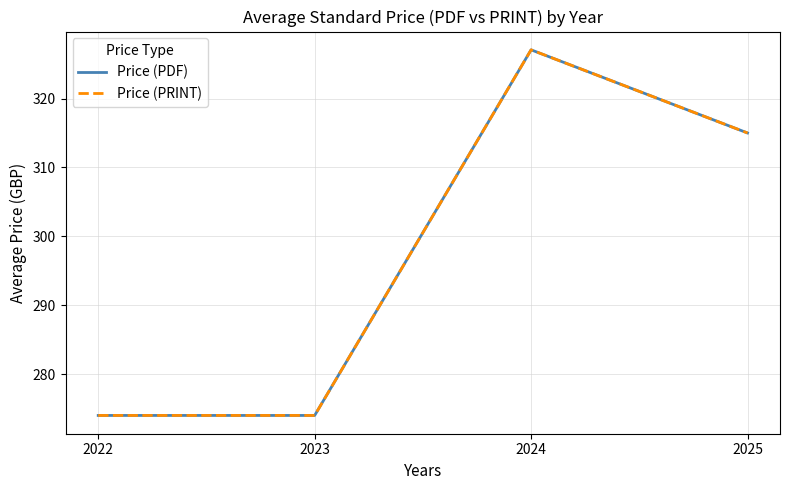

What is the value of the Price (PRINT) point at the 3rd from the left?

327.1